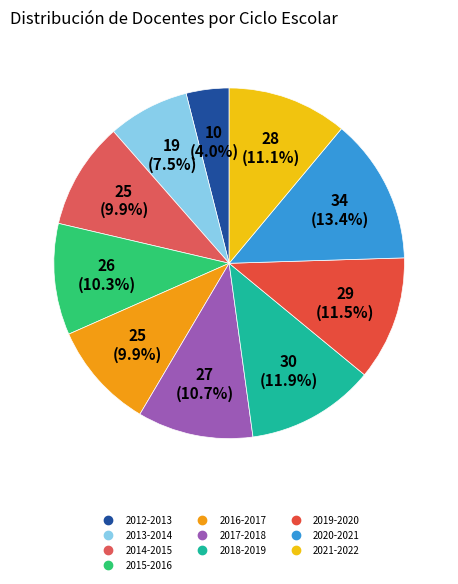

To the nearest percent, what portion does 2013-2014 represent?

8%